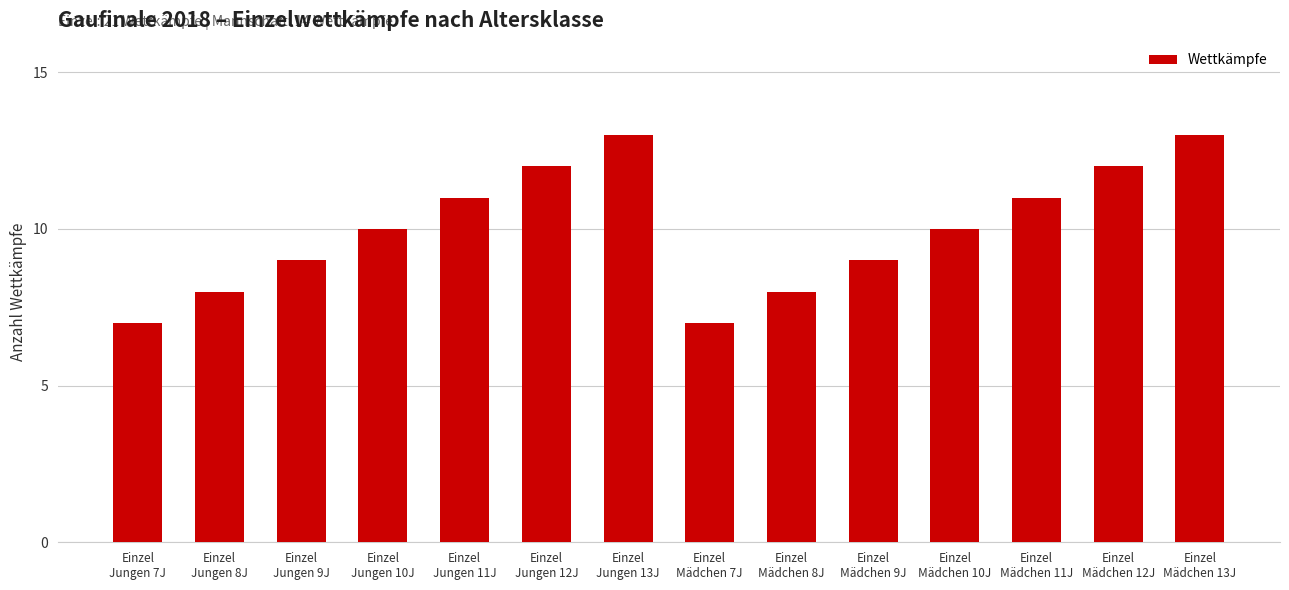

What is the greatest value displayed?

13